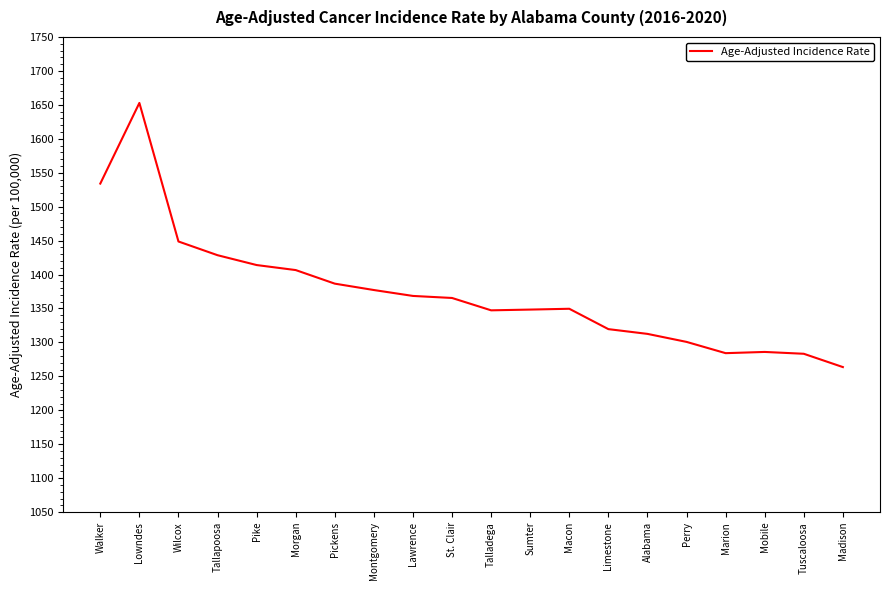

What is the minimum value shown in the chart?

1263.7